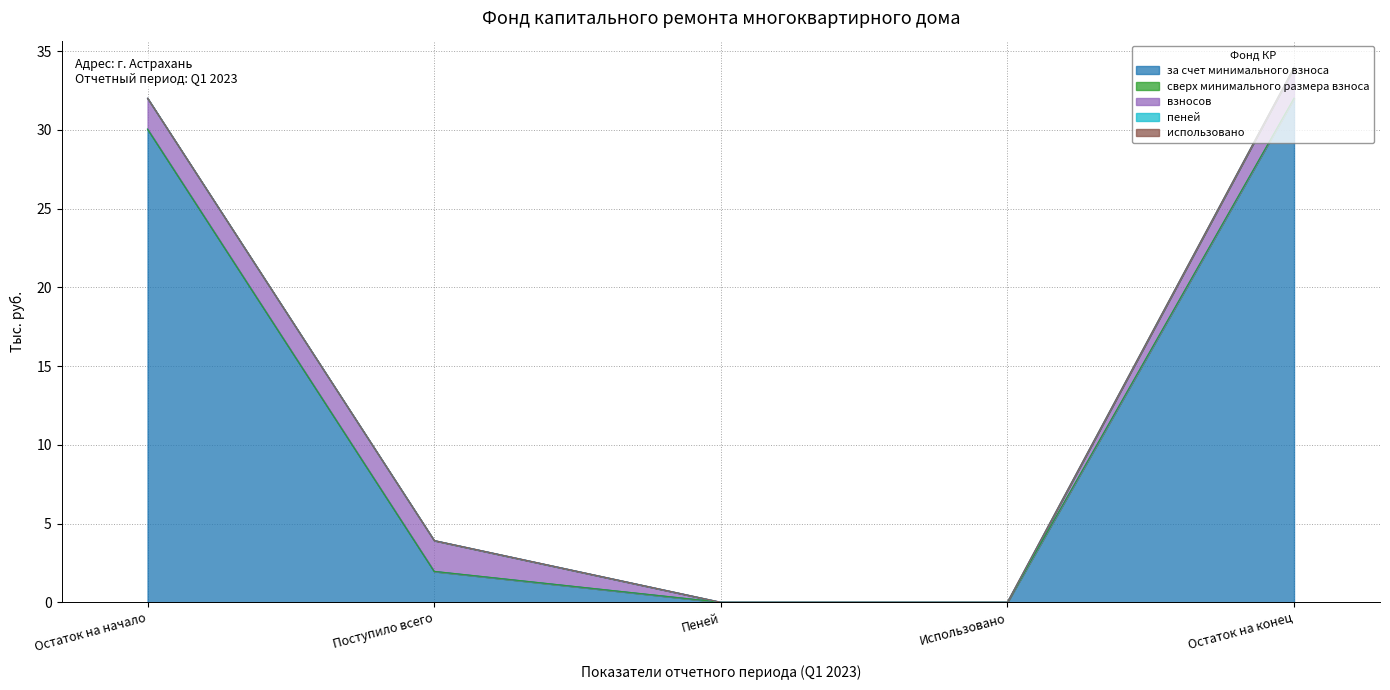

Reading left to right, transcribe all the data shown in this chart.

за счет минимального взноса: Остаток на начало=30.1	Поступило всего=2.0	Пеней=0.0	Использовано=0.0	Остаток на конец=32.0
сверх минимального размера взноса: Остаток на начало=0.0	Поступило всего=0.0	Пеней=0.0	Использовано=0.0	Остаток на конец=0.0
взносов: Остаток на начало=2.0	Поступило всего=2.0	Пеней=0.0	Использовано=0.0	Остаток на конец=2.0
пеней: Остаток на начало=0.0	Поступило всего=0.0	Пеней=0.0	Использовано=0.0	Остаток на конец=0.0
использовано: Остаток на начало=0.0	Поступило всего=0.0	Пеней=0.0	Использовано=0.0	Остаток на конец=0.0